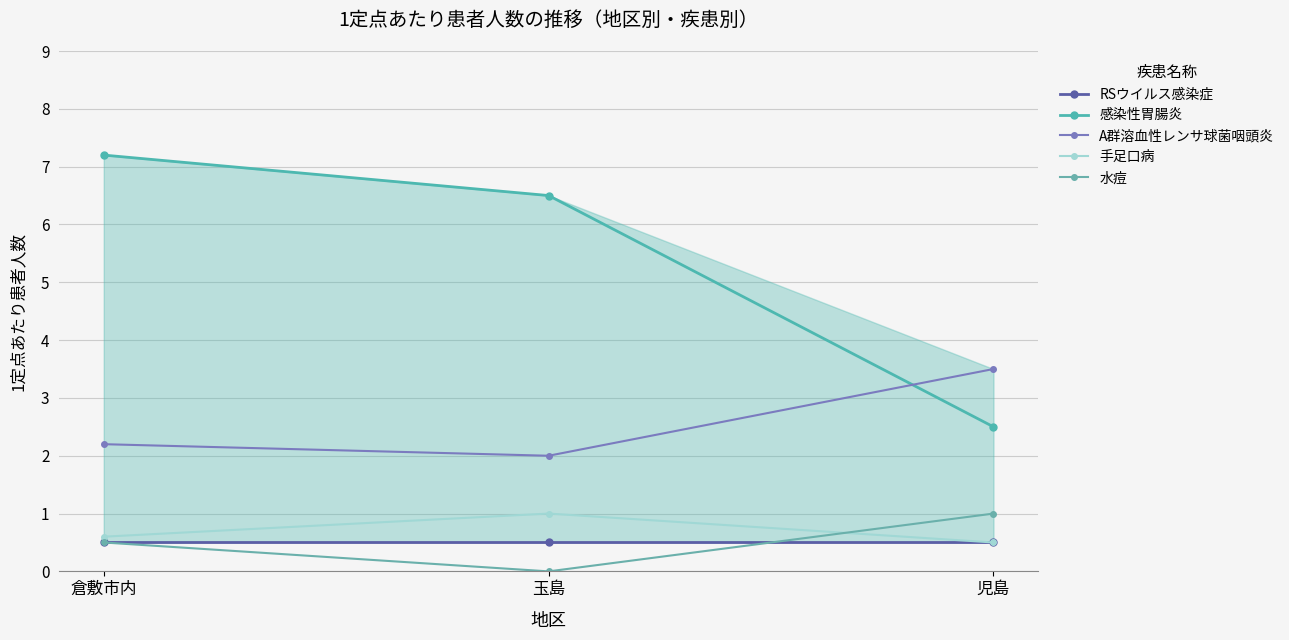

Count the number of data series in this chart.

5